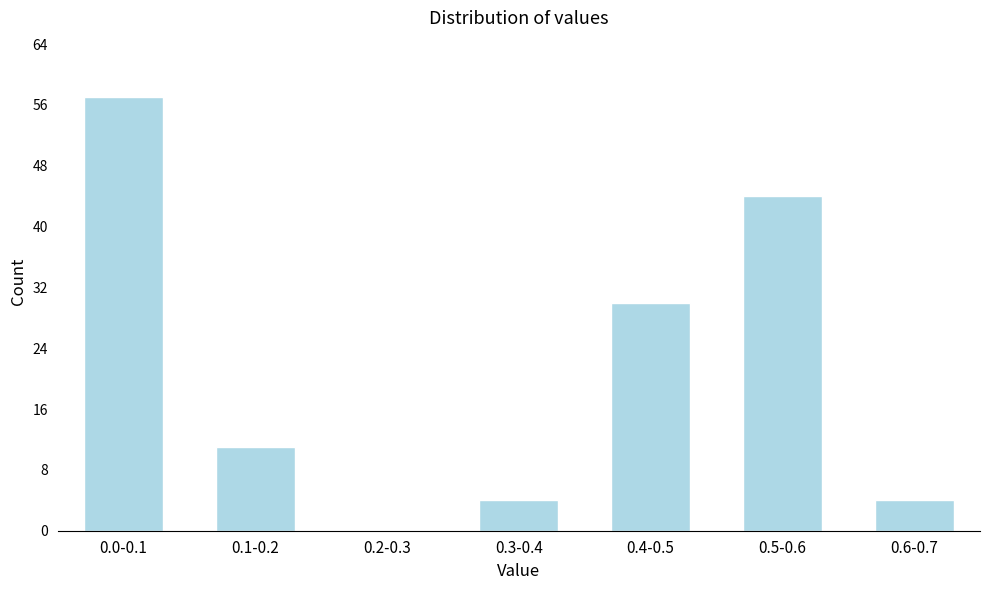

Reading left to right, extract all data points from this chart.

0.0-0.1=57	0.1-0.2=11	0.2-0.3=0	0.3-0.4=4	0.4-0.5=30	0.5-0.6=44	0.6-0.7=4